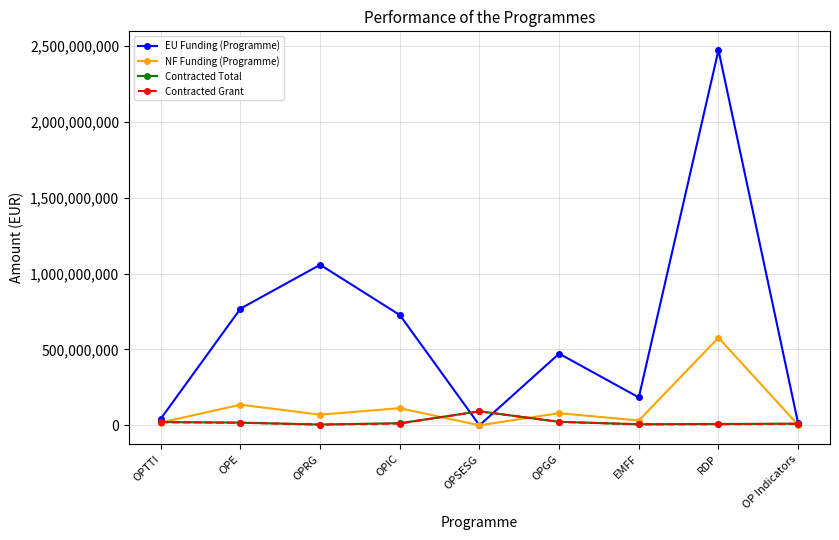

What are all the series names shown in the legend?

EU Funding (Programme), NF Funding (Programme), Contracted Total, Contracted Grant